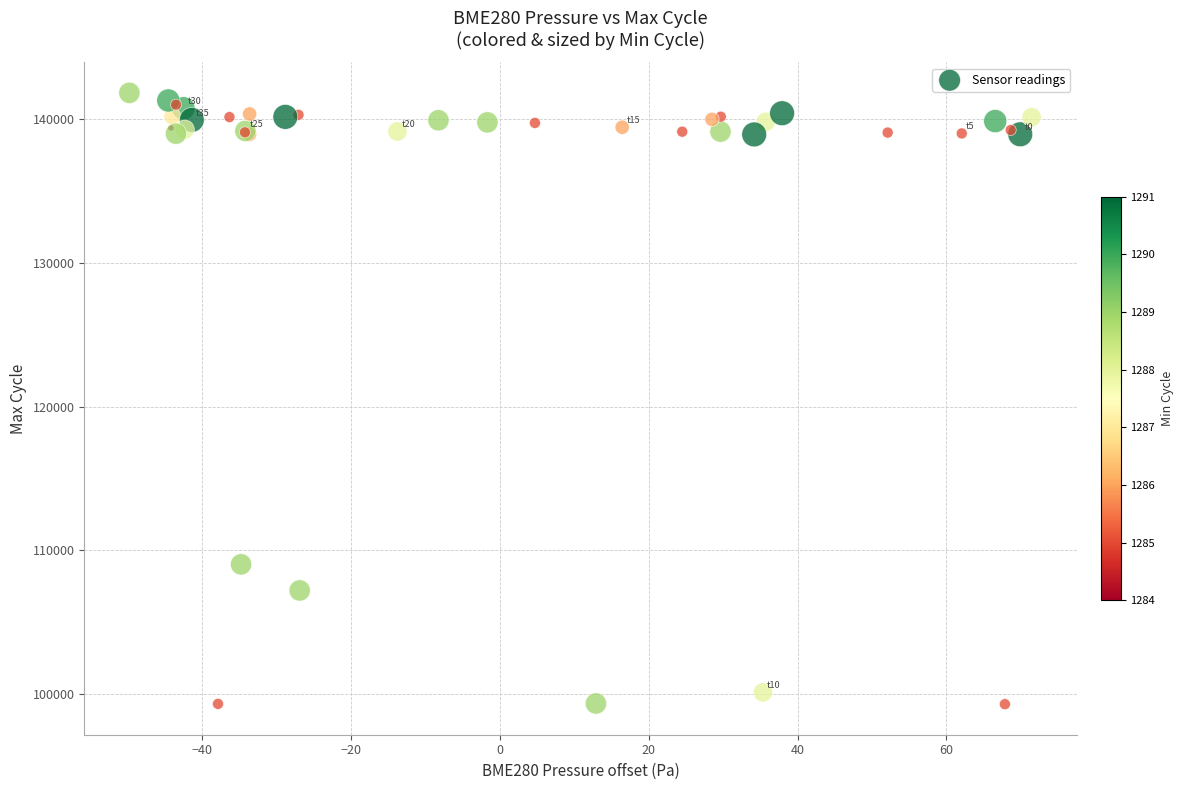

What Y value in the scatter plot is closest to 120571?

109031